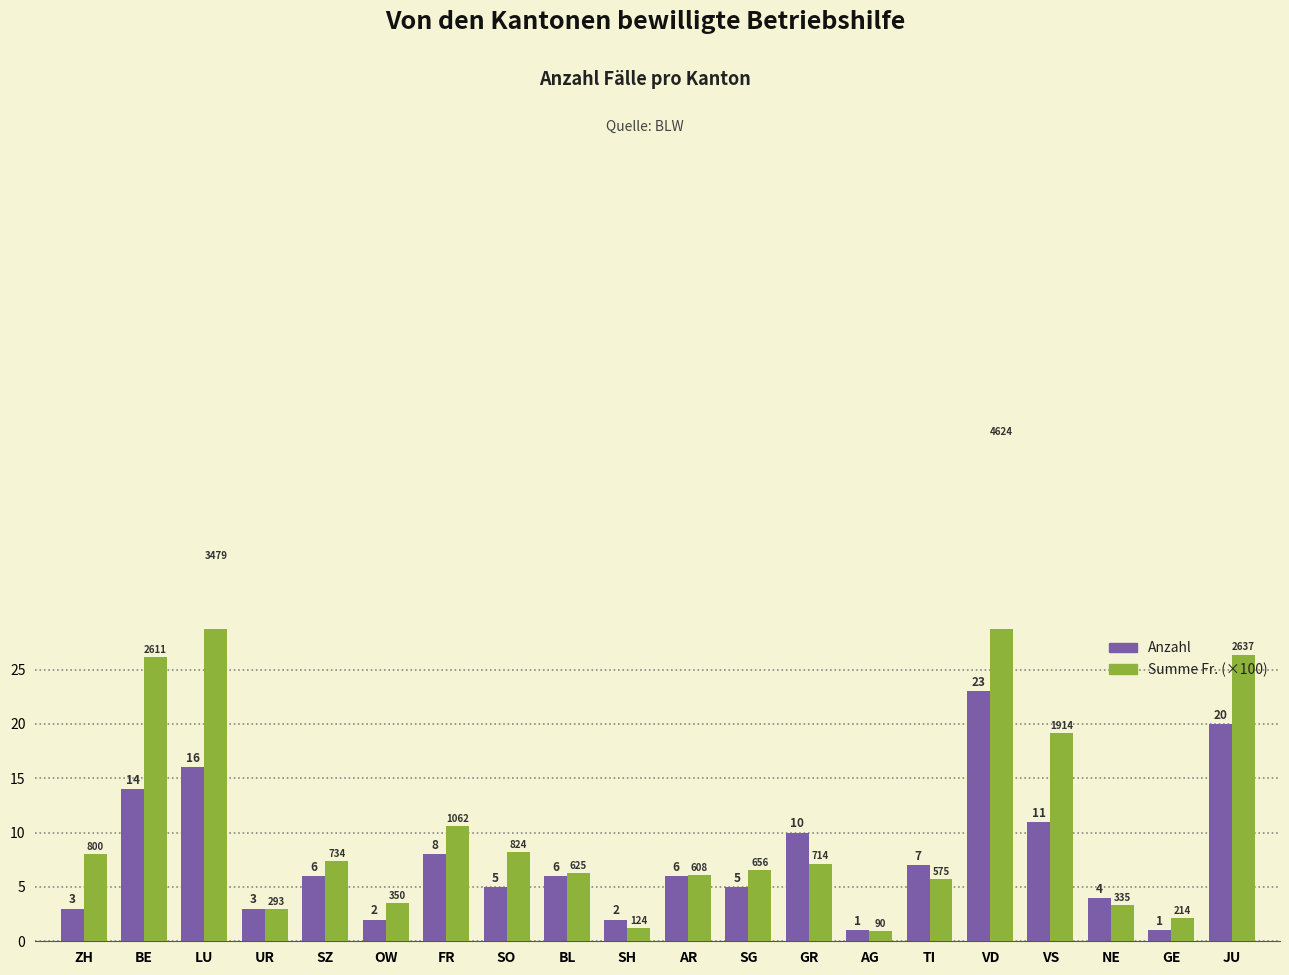

At which label does Summe Fr. (×100) reach its minimum?

AG